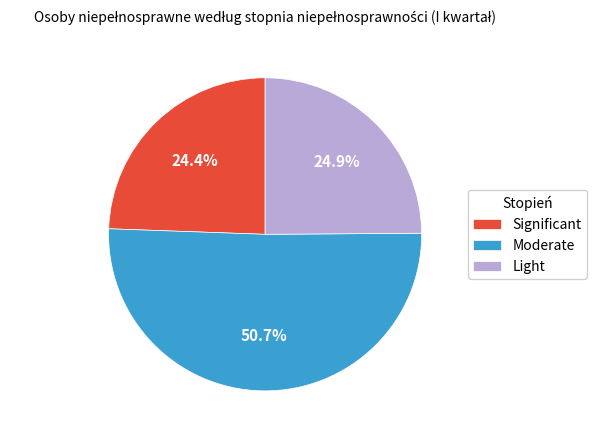

Approximately how many times larger is the value at Light compared to Moderate?

0.5